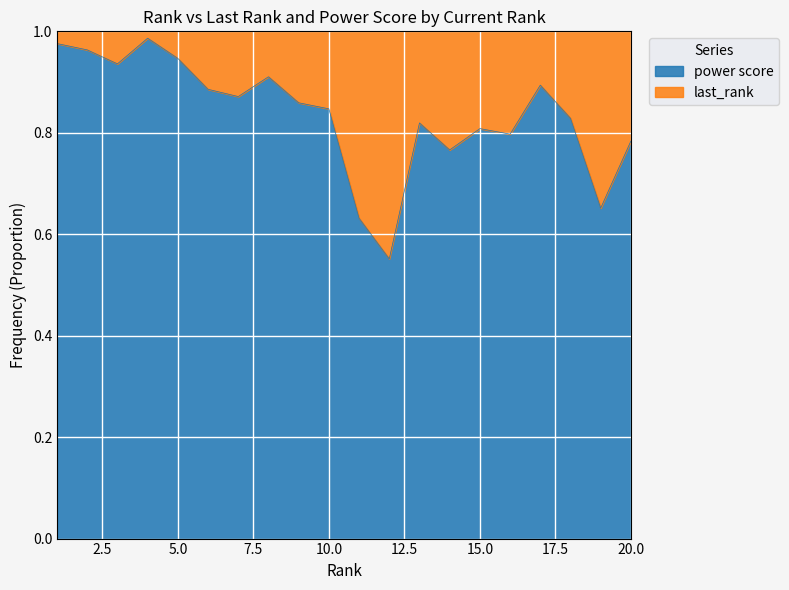

How many points are lower than both their immediate neighbors (excluding endpoints)?

6